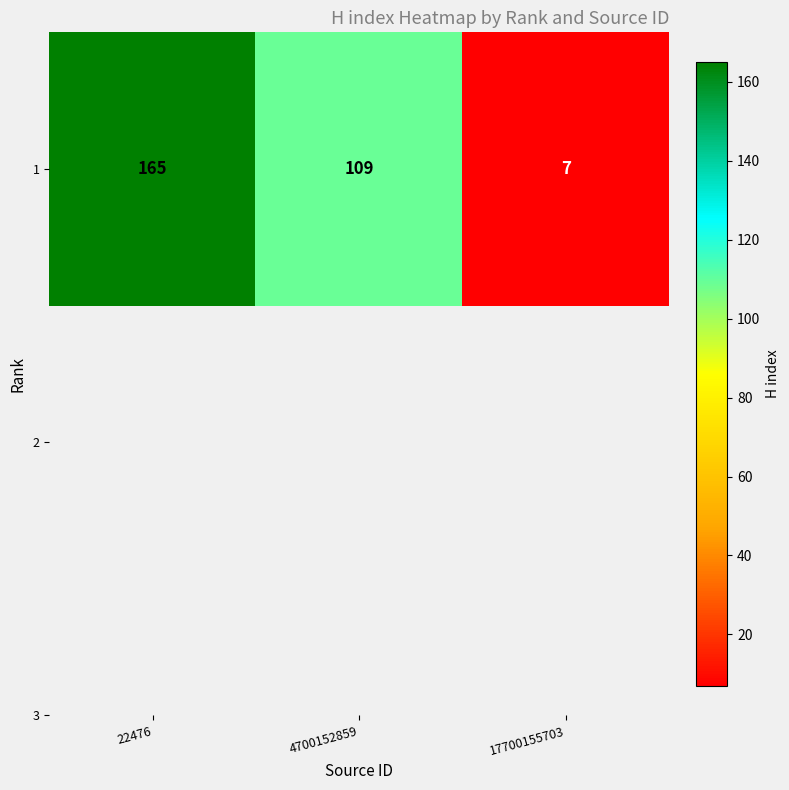

At which label does the data first exceed 109?

22476